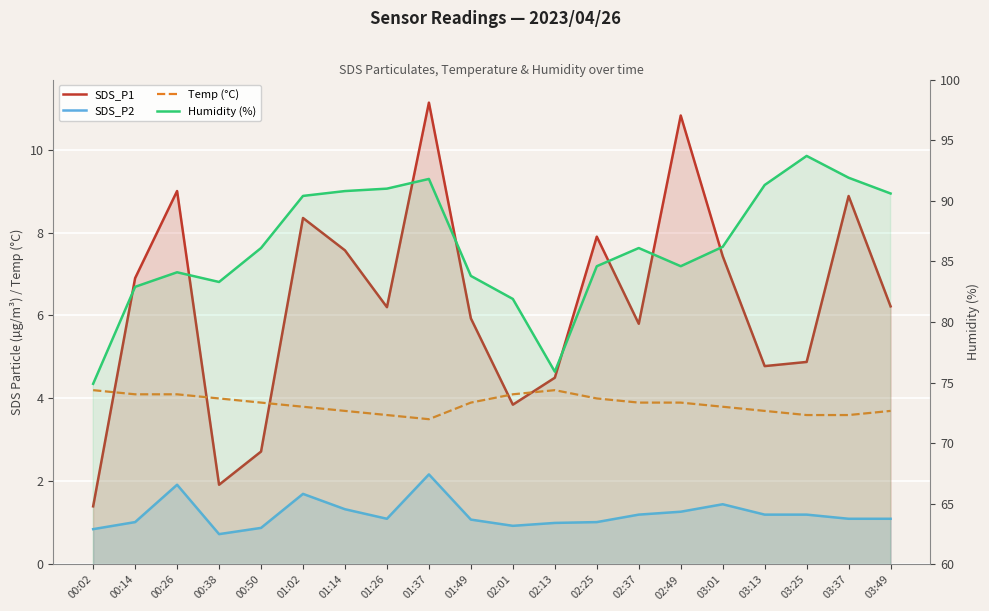

What is the average value of the Humidity (%) series?

86.3